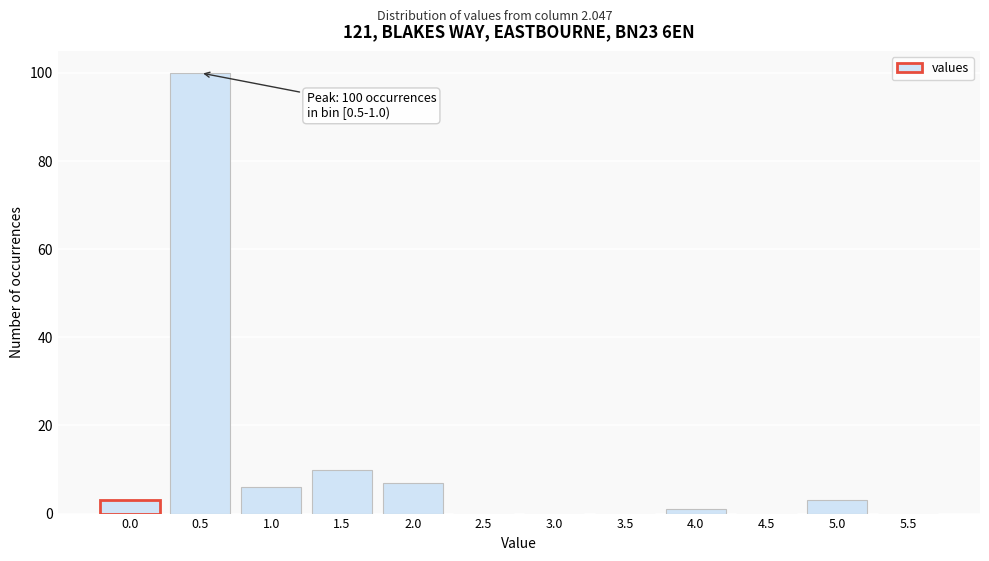

Reading right to left, transcribe all the data shown in this chart.

5.5=0	5.0=3	4.5=0	4.0=1	3.5=0	3.0=0	2.5=0	2.0=7	1.5=10	1.0=6	0.5=100	0.0=3